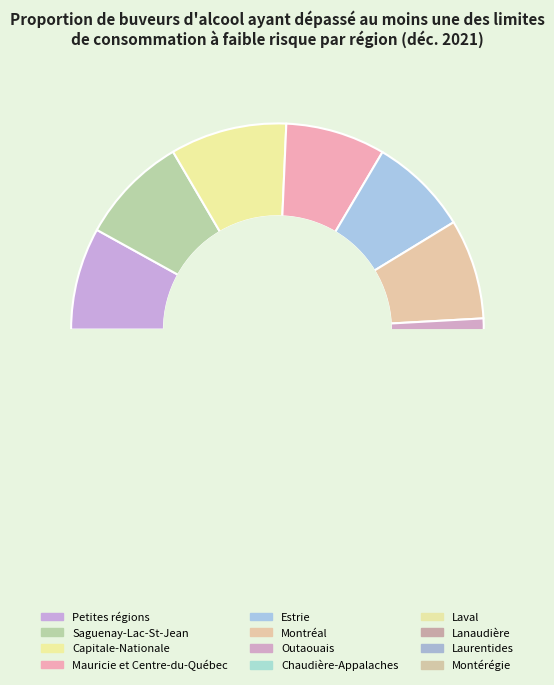

What percentage is the Capitale-Nationale slice, to the nearest percent?

9%